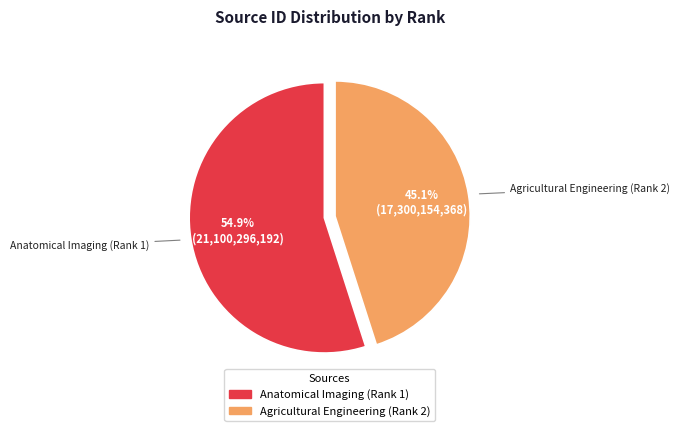

Is it true that Agricultural Engineering (Rank 2) is 45% of the pie?

True